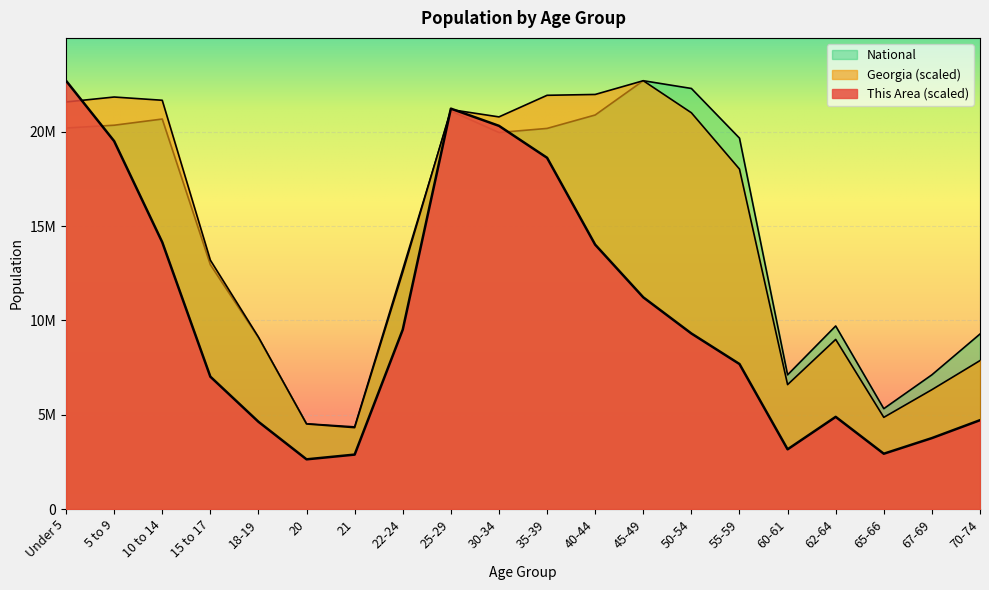

What is the average value of the This Area series?

10244459.6